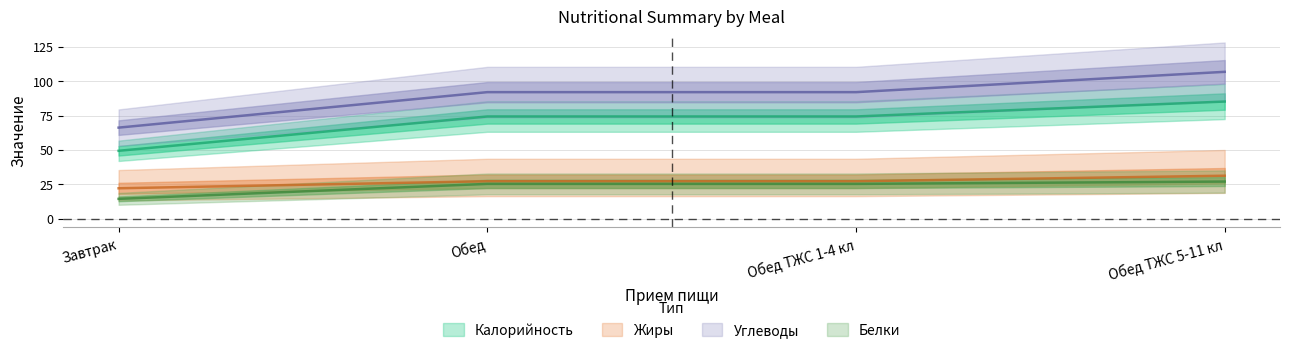

Is the value of Калорийность at Обед ТЖС 5-11 кл greater than the value of Углеводы at Обед?

No